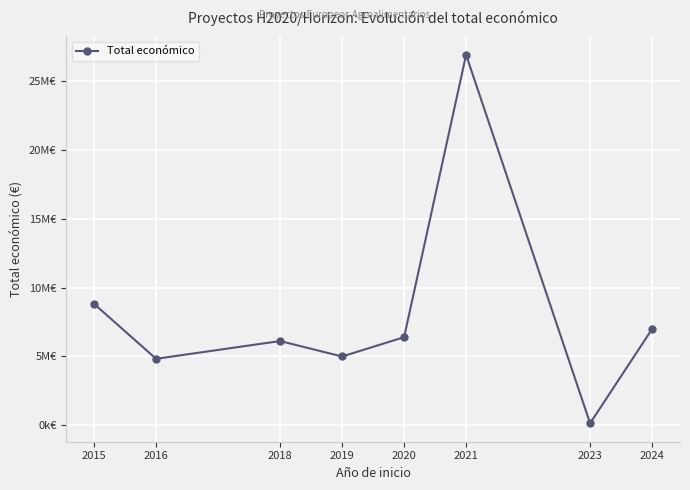

What is the value of the 8th point from the left?

6996507